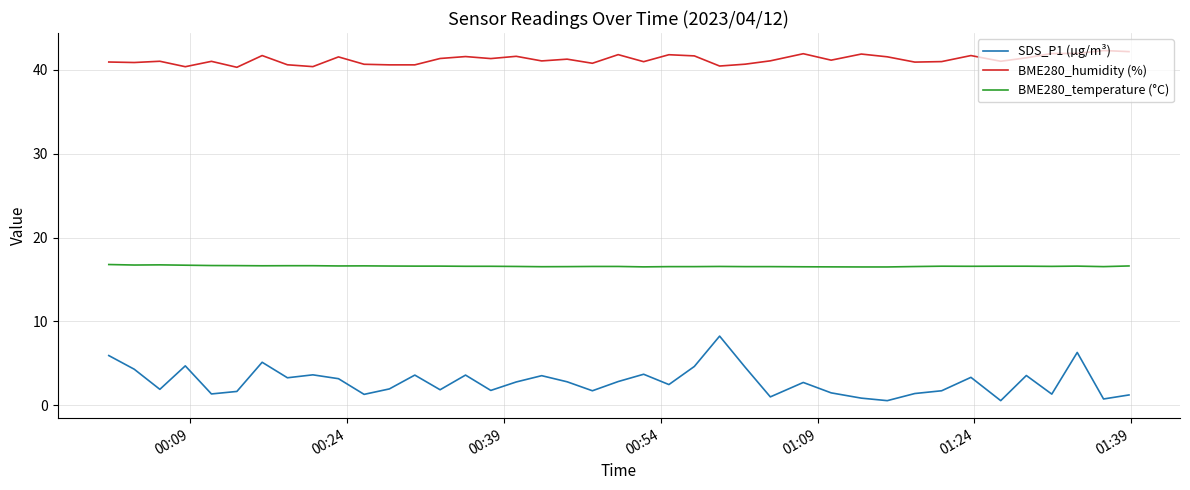

Which series has the largest total across all categories?

BME280_humidity (%)